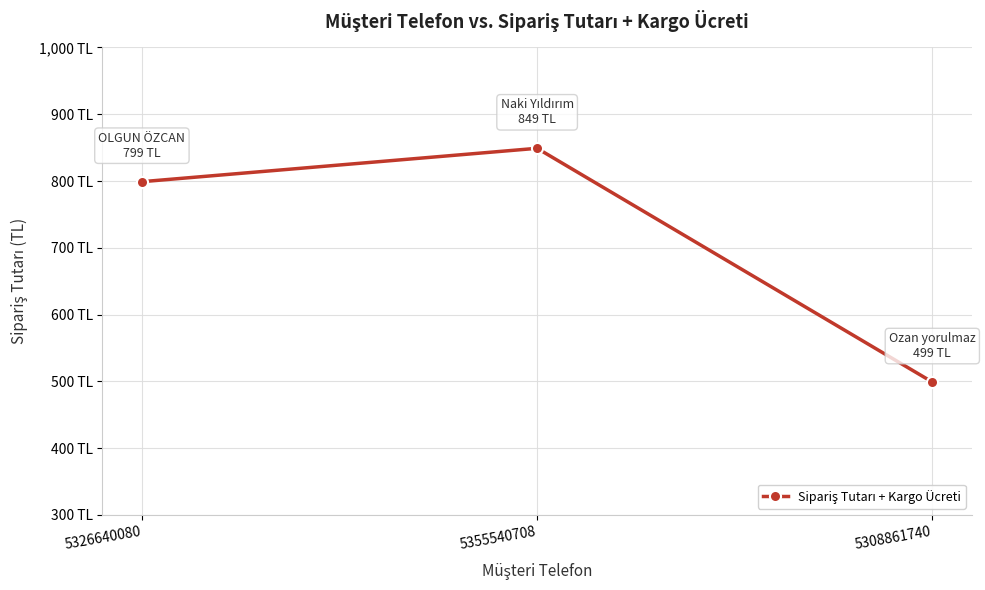

The value at 5355540708 is 304. True or false?

False